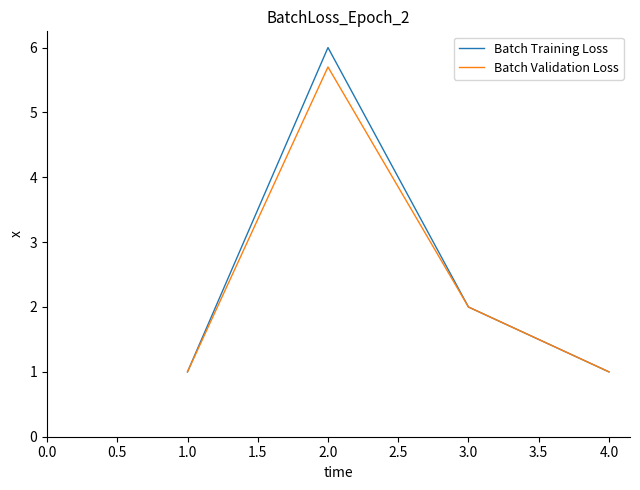

At how many categories does at least one series exceed 5?

1